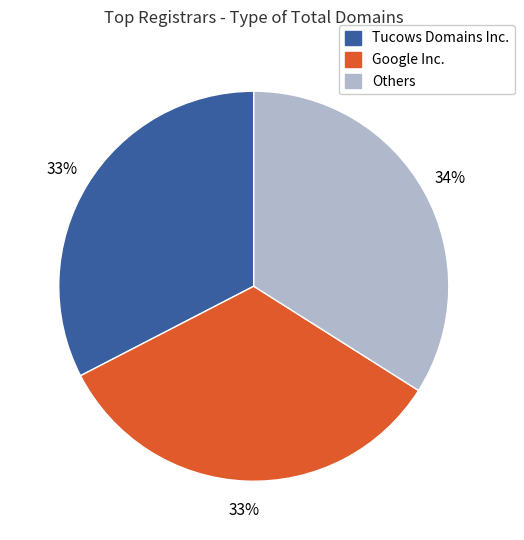

To the nearest percent, what is the difference between the largest and smallest slice percentages?

1%